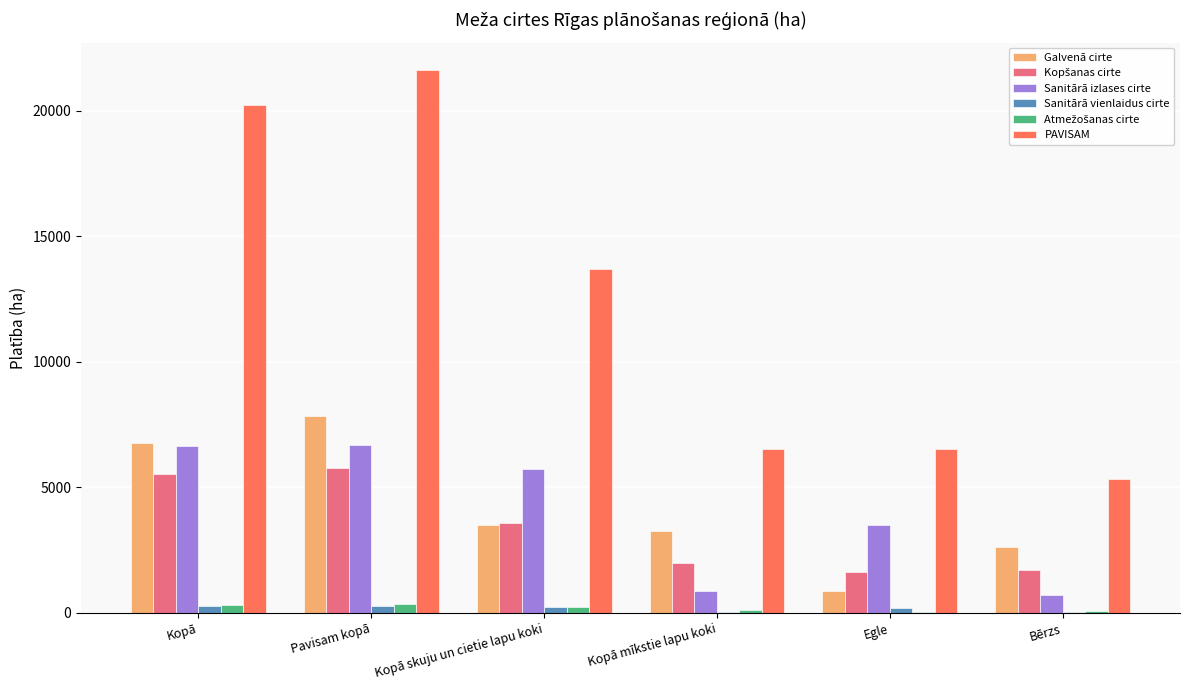

How many data points in Sanitārā vienlaidus cirte are above 235?

3